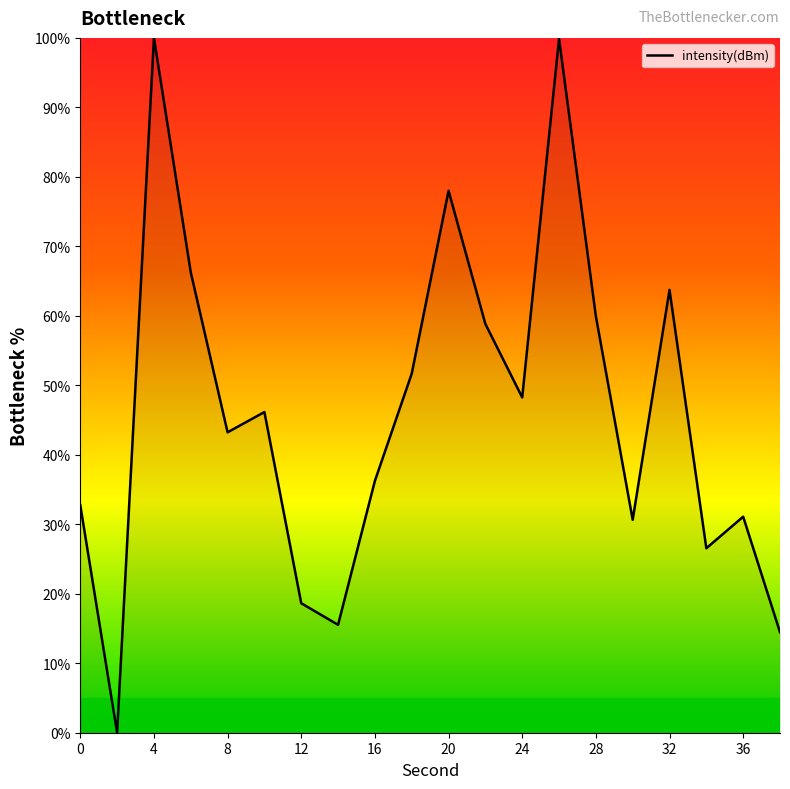

What is the difference between the maximum and minimum values?

100.0